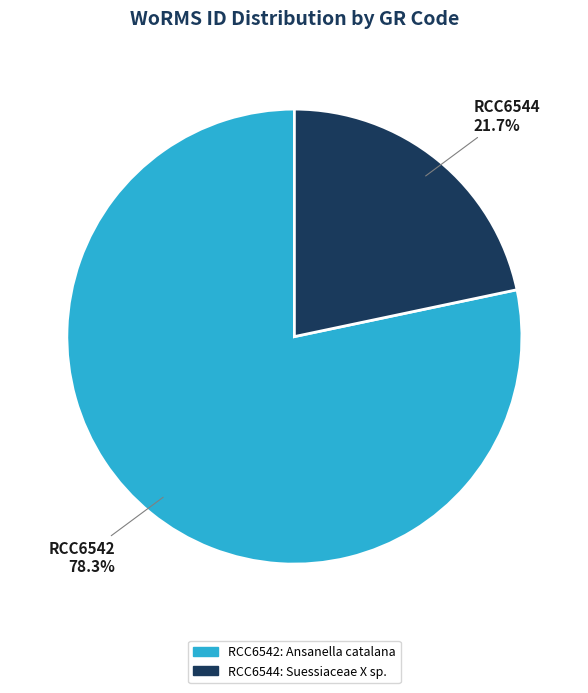

What is the largest slice in the pie chart?

RCC6542